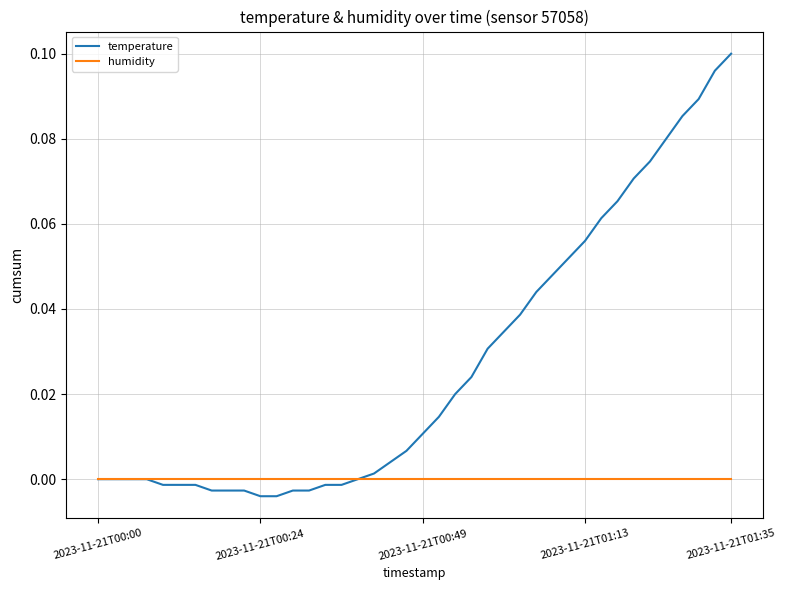

List the series in order of their overall mean, lowest first.

humidity, temperature